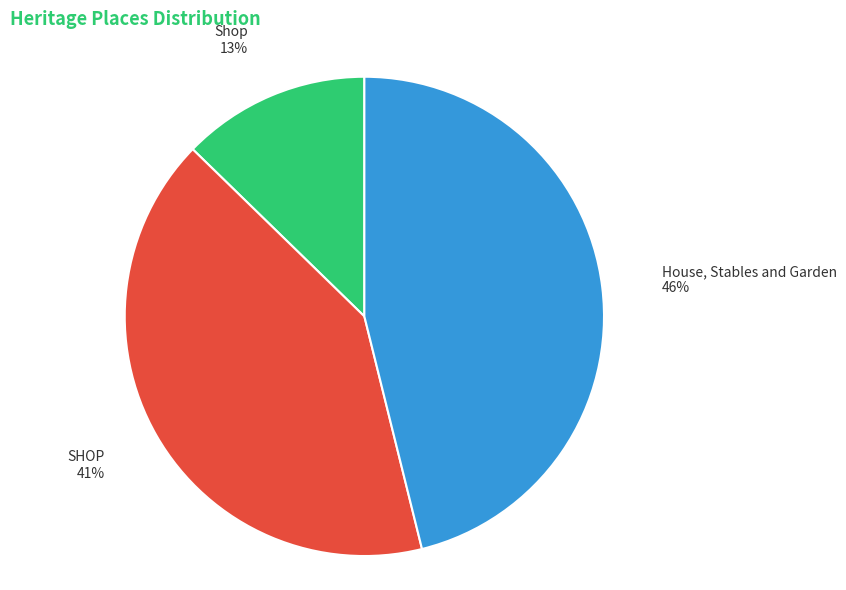

Is there any slice that represents more than half of the pie?

No